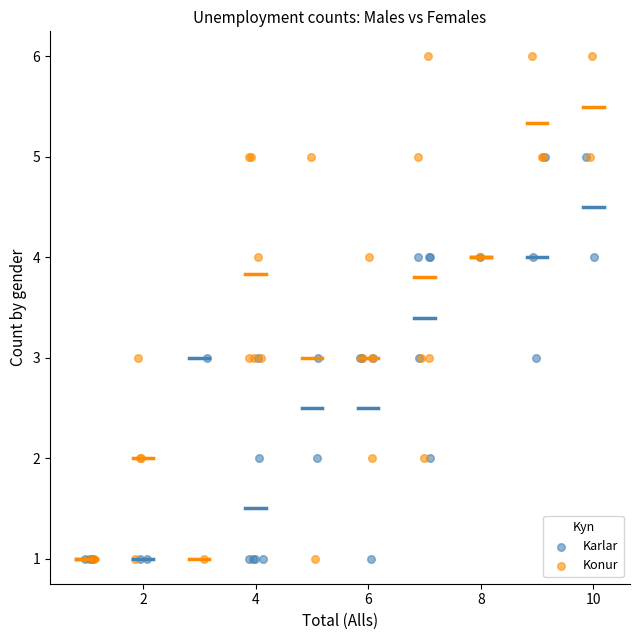

Which series has the widest spread of Y values?

Konur